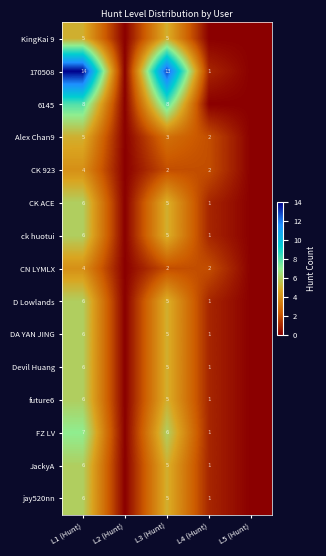

What is the difference between the DA YAN JING values at L4 (Hunt) and L3 (Hunt)?

4